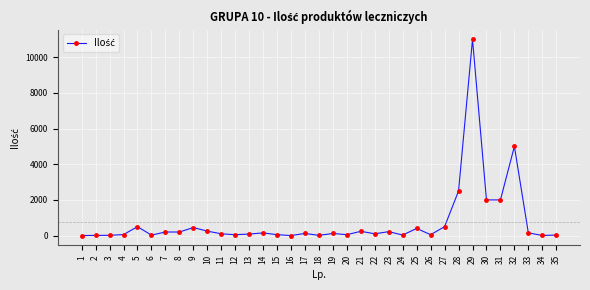

How many categories are shown in the chart?

35